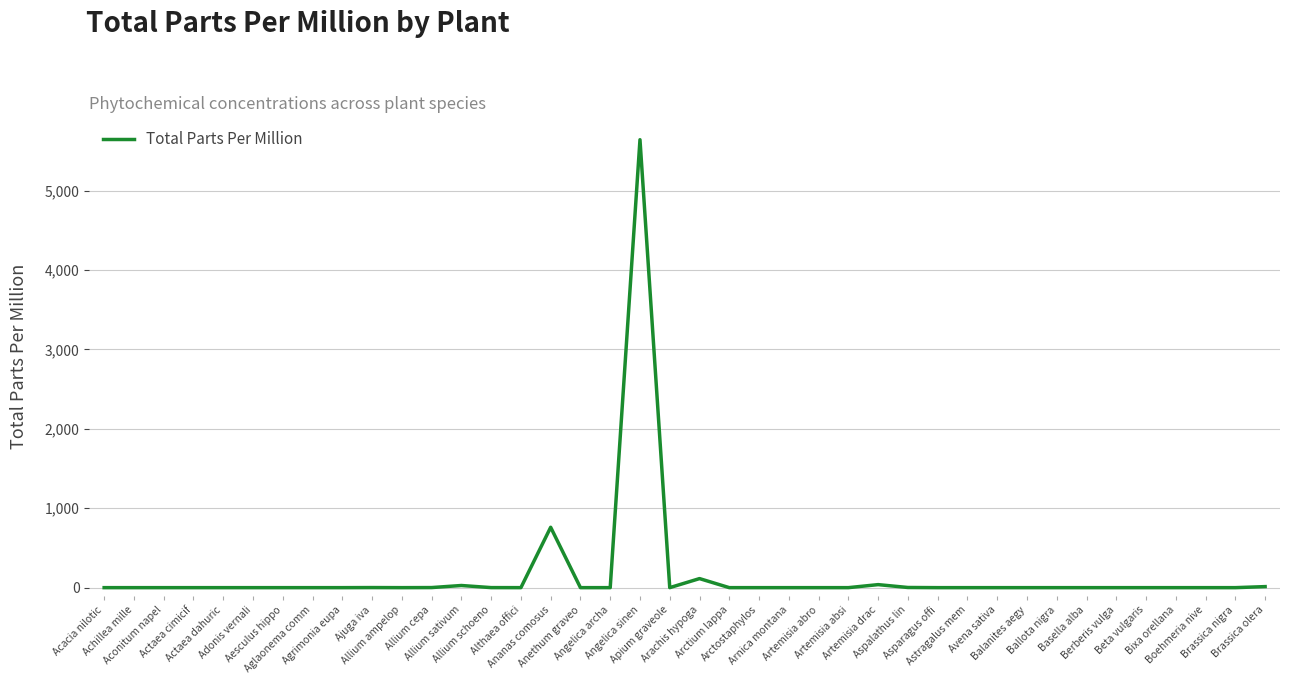

What is the maximum value shown in the chart?

5640.0